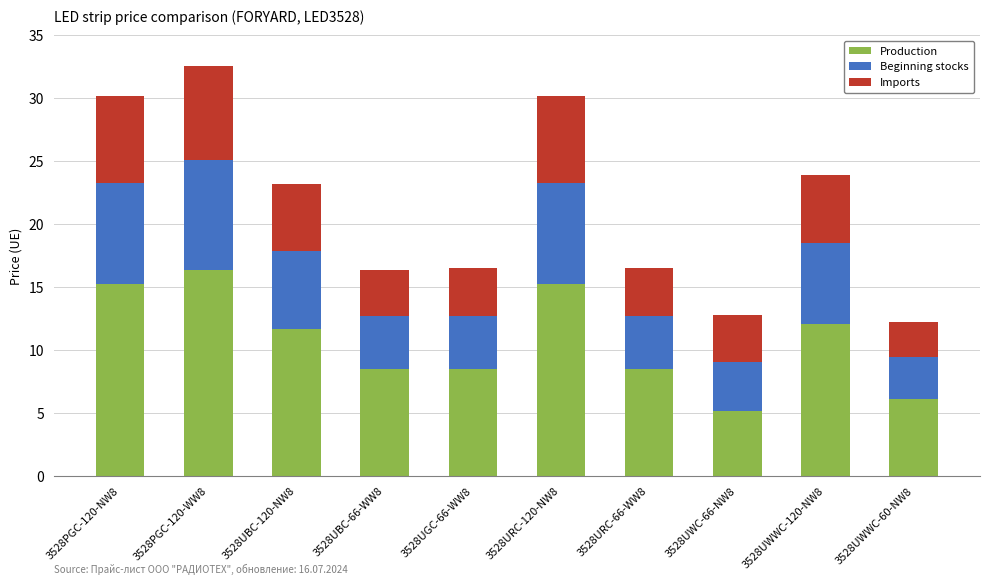

What is the difference between the second highest and second lowest values in the Production series?

9.1